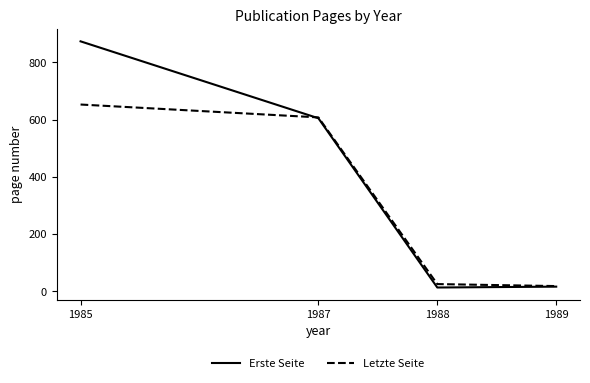

What is the sum of all Letzte Seite values?

1304